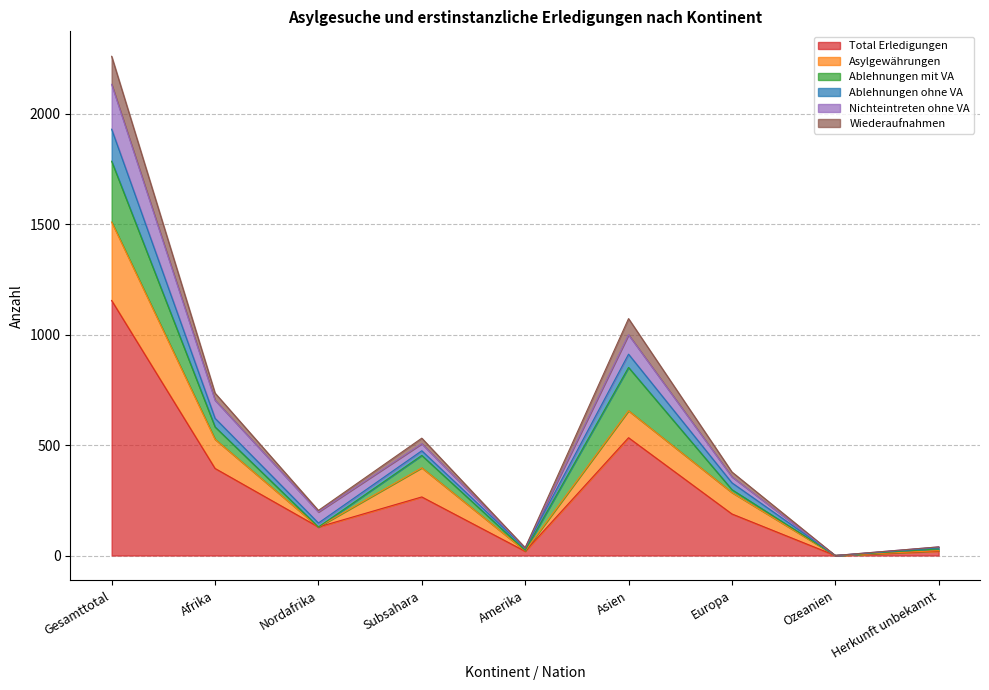

What position from the right is Europa?

3